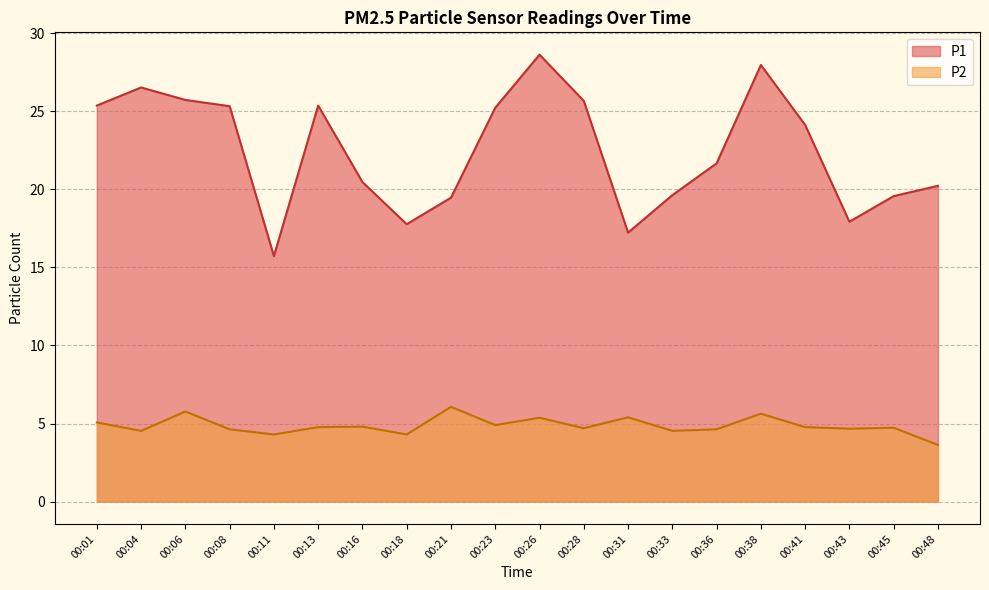

Which series changed the most between 00:13 and 00:16?

P1